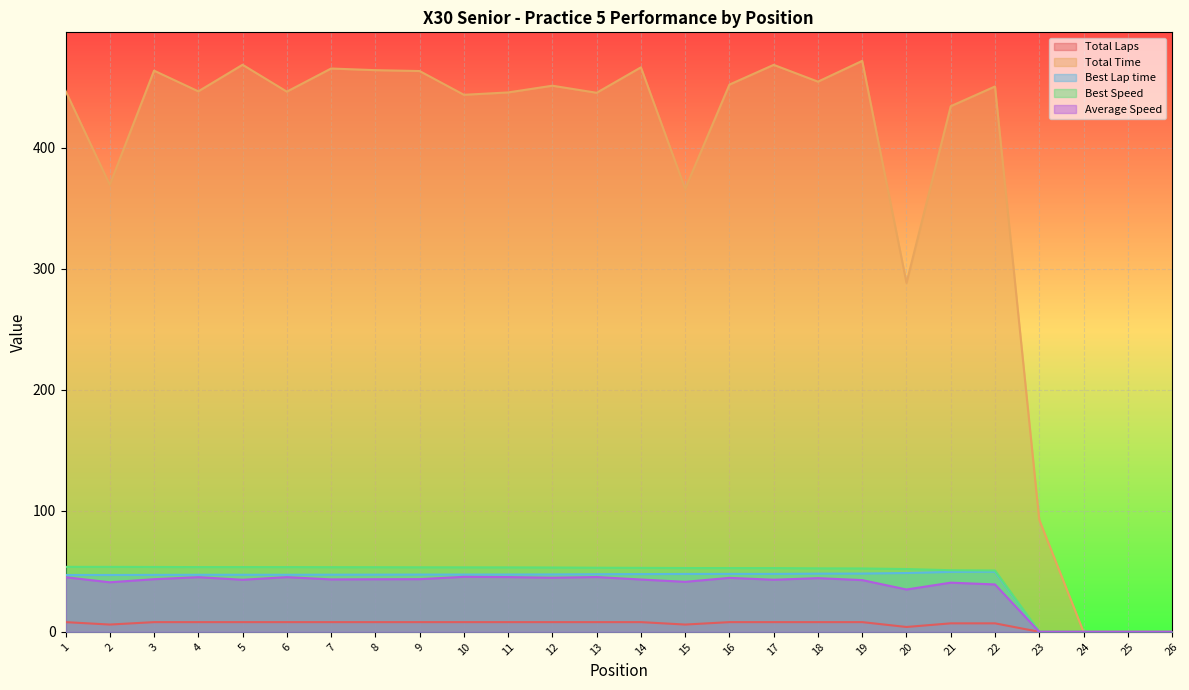

What is the value of the Total Time point at the 4th from the left?

446.6